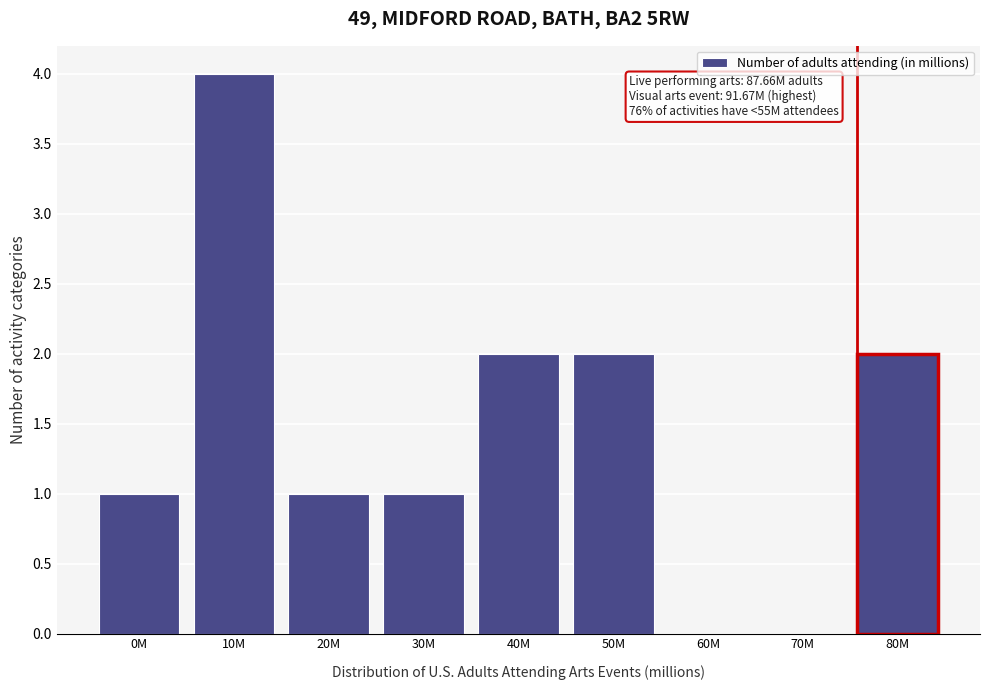

Reading left to right, list all the values displayed in this chart.

0M=1	10M=4	20M=1	30M=1	40M=2	50M=2	60M=0	70M=0	80M=2